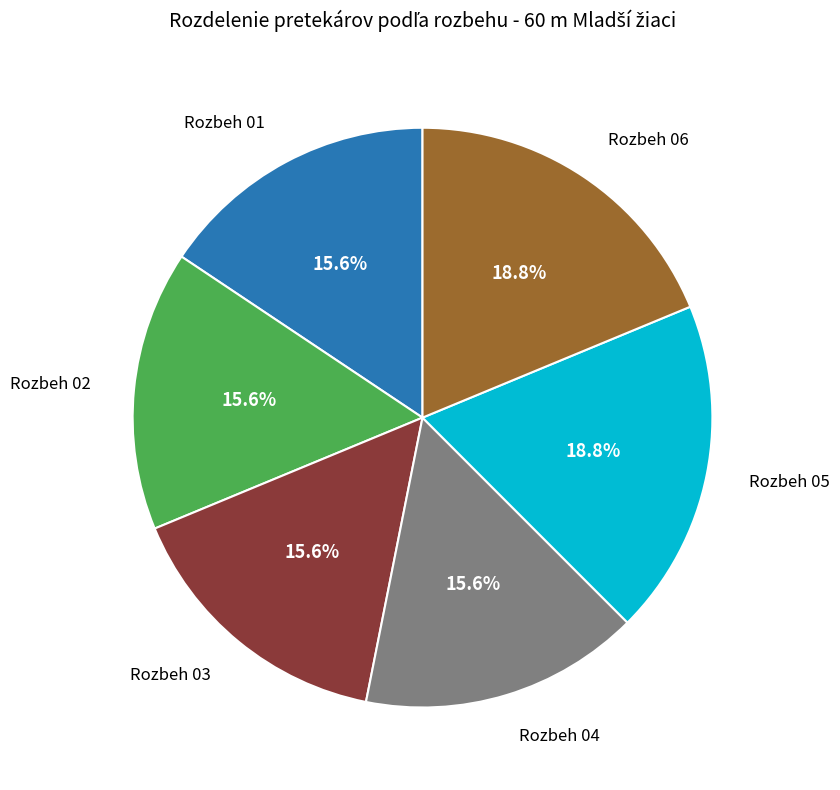

Is there any slice that represents more than half of the pie?

No